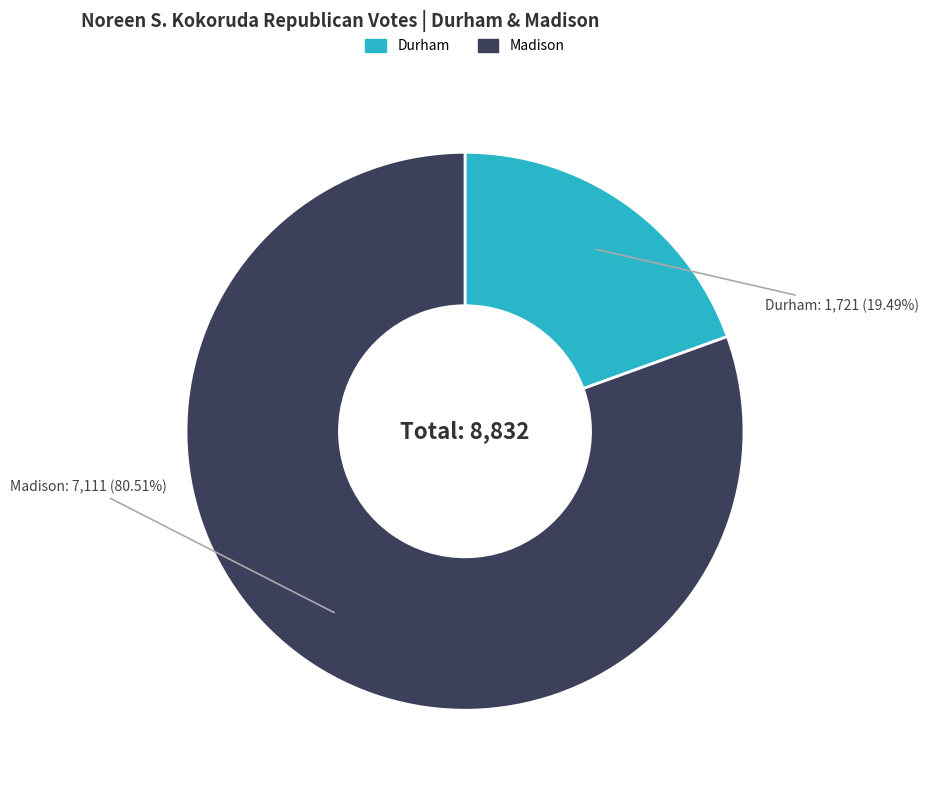

Which slice is the largest?

Madison